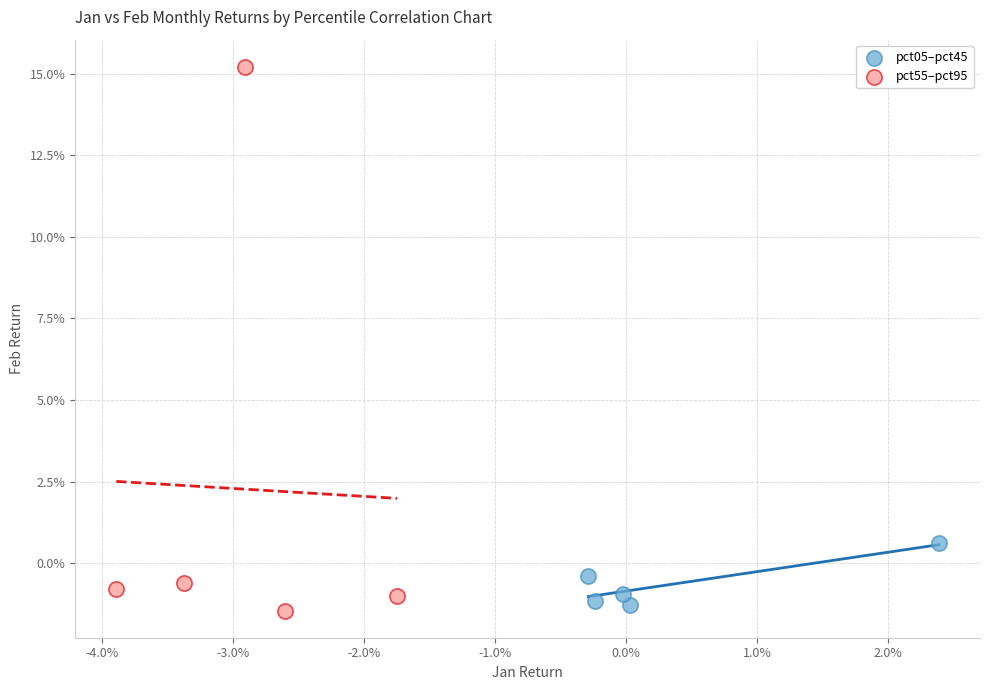

Which series has the largest Y range (max minus min)?

pct55–pct95